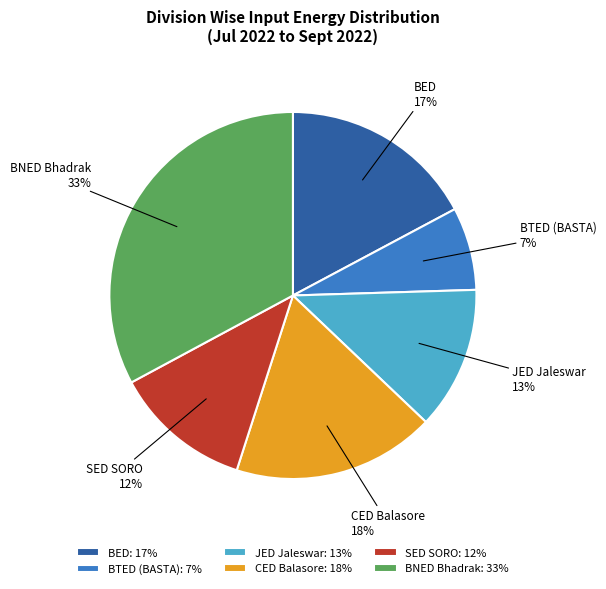

How many slices are in this pie chart?

6